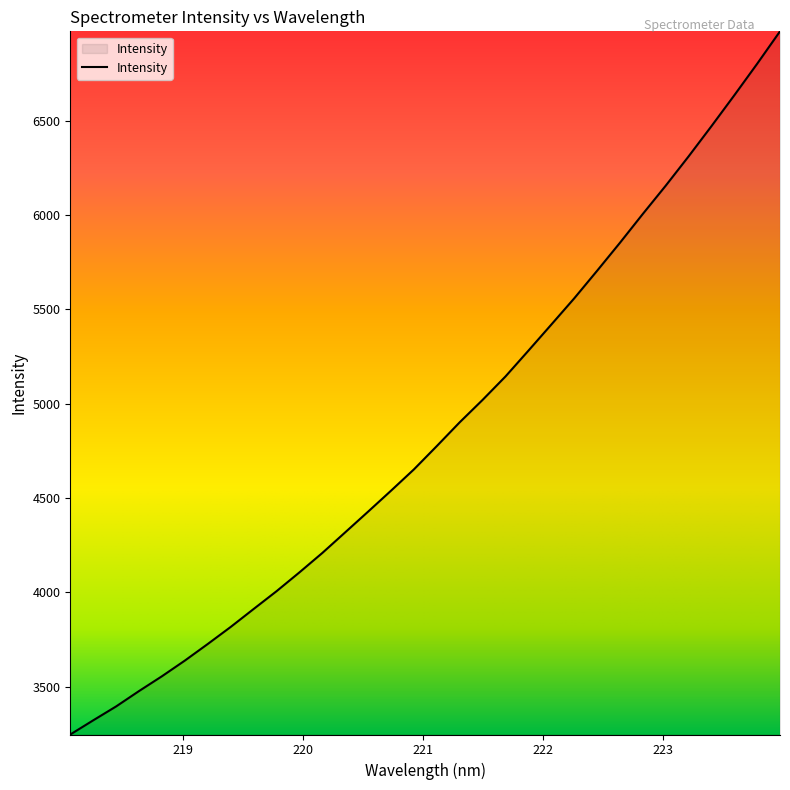

How many categories are shown in the chart?

32